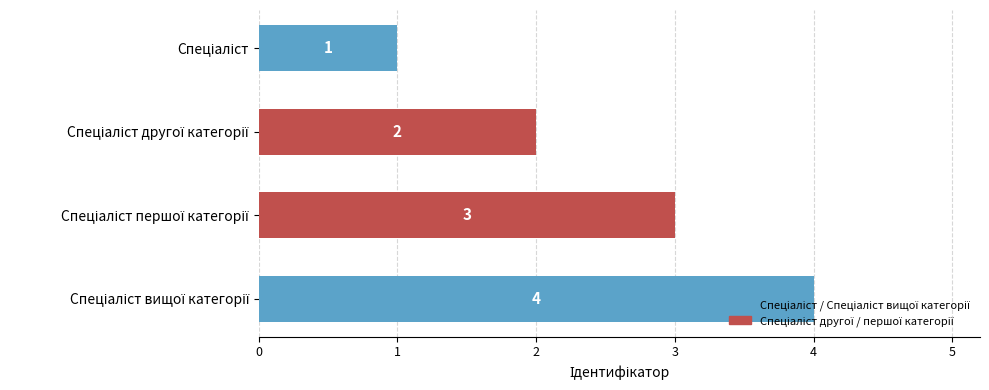

What is the greatest value displayed?

4